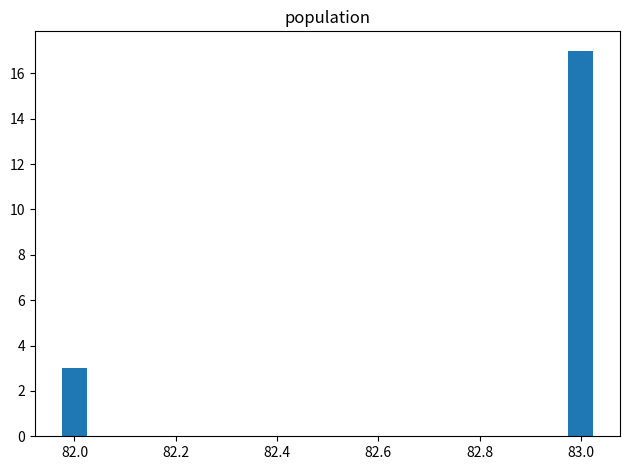

At which category does the chart reach its minimum across all series?

82.0